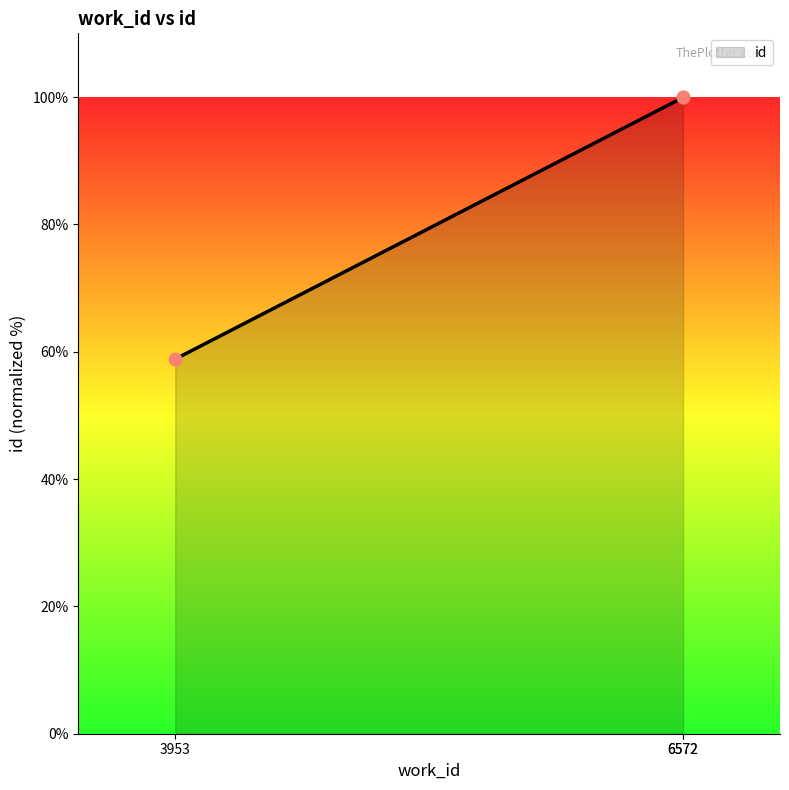

Which has a higher value, 6572 or 6572?

6572